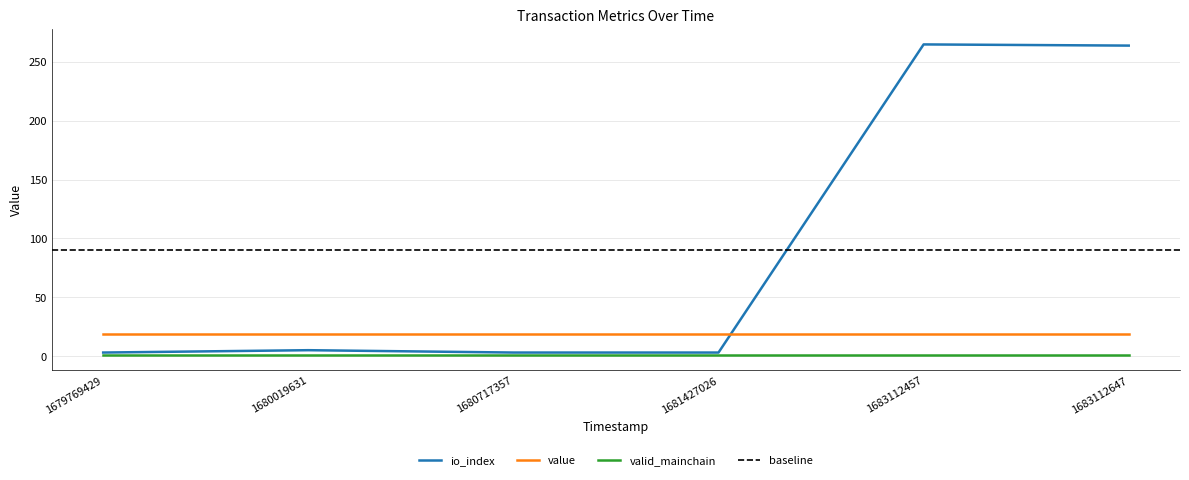

The value of value at 1681427026 is 18.8. True or false?

True